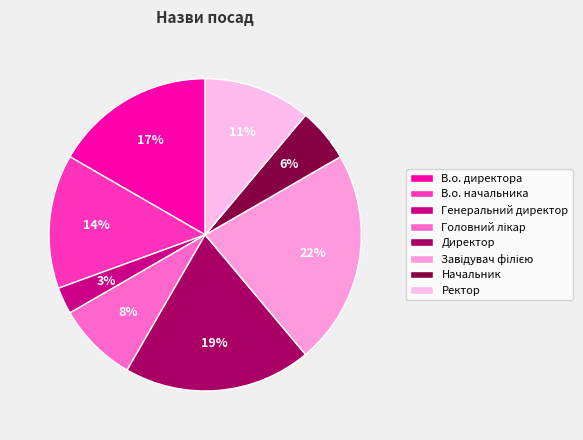

Is there a majority slice in this chart?

No